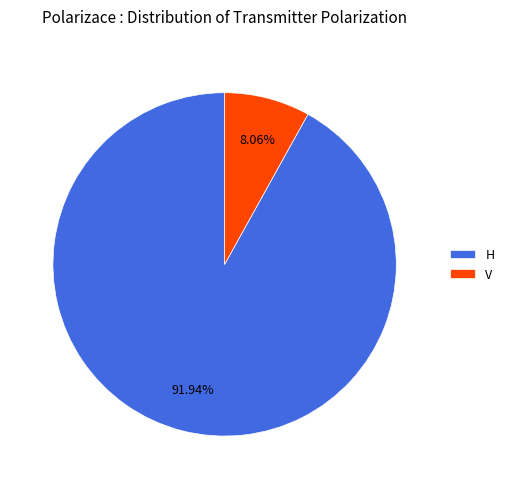

Is the sum of V and H greater than half?

Yes